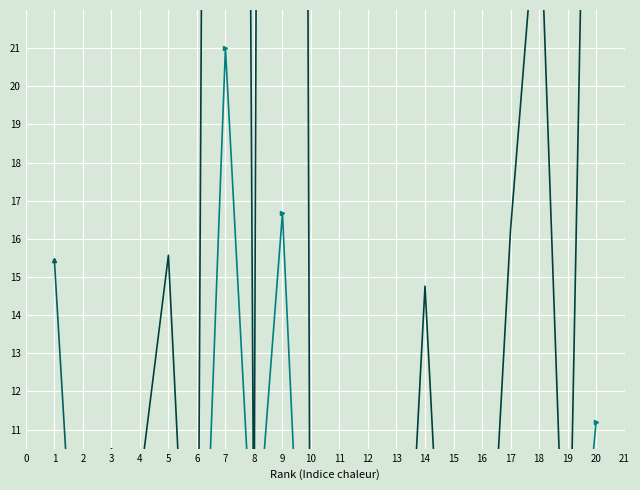

True or false: Citations per document has more than 0 interior local peaks.

False